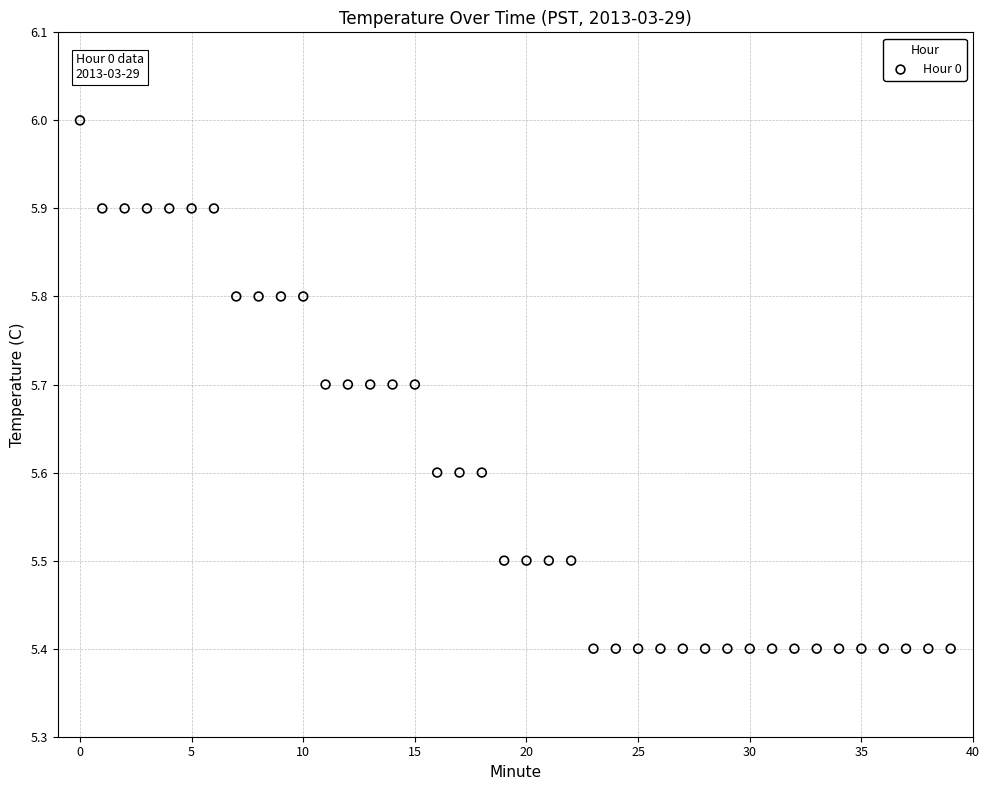

What is the range of Y values (max minus min)?

0.6